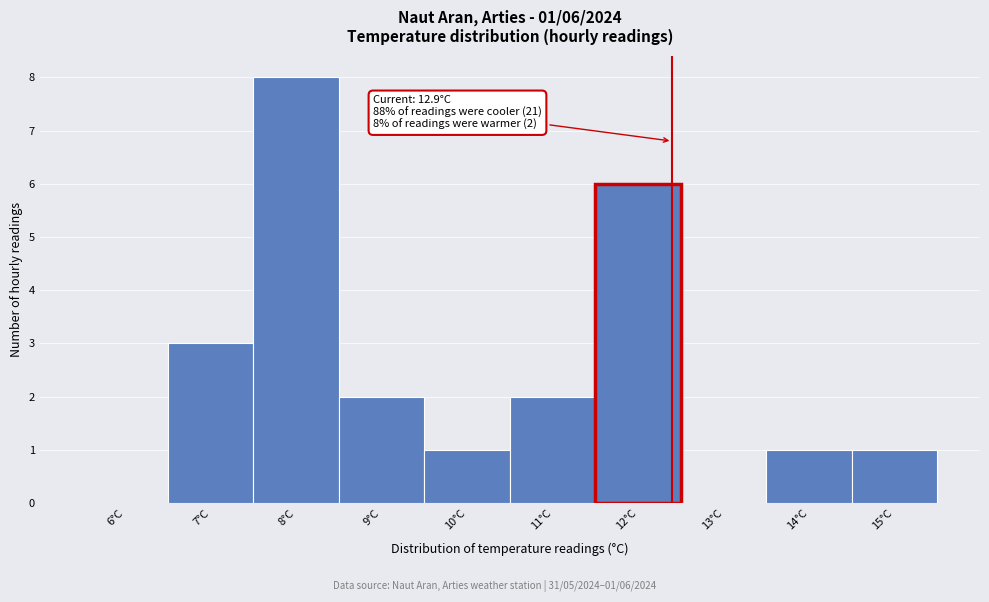

Reading right to left, list all the values displayed in this chart.

15°C=1	14°C=1	13°C=0	12°C=6	11°C=2	10°C=1	9°C=2	8°C=8	7°C=3	6°C=0